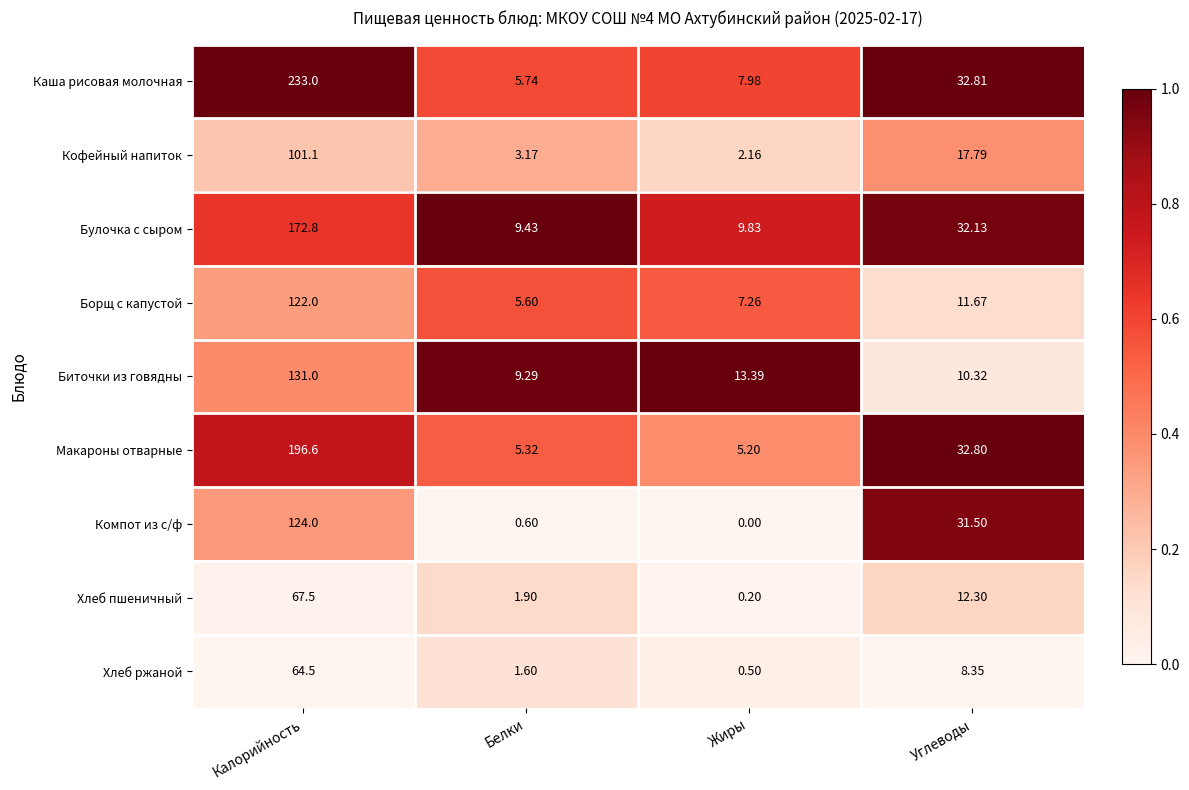

At which label does Биточки из говядны first exceed 13?

Калорийность